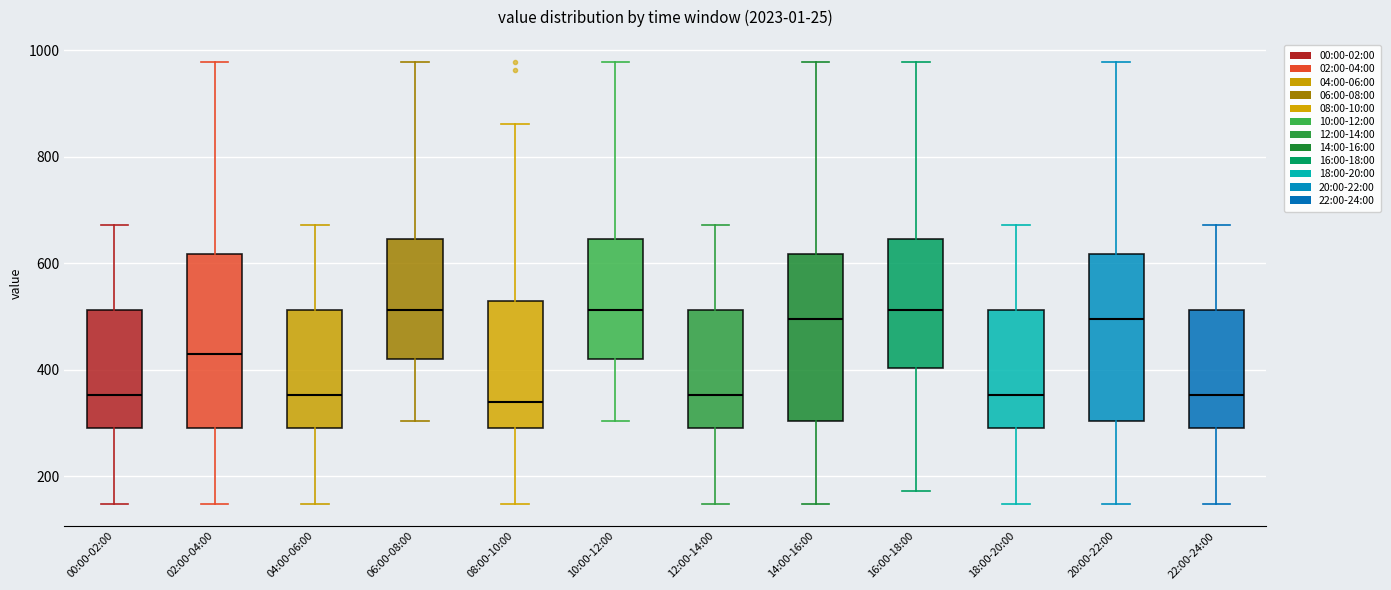

Reading left to right, transcribe this box plot: for each box, give where its median line is, the range the box spans, and where its two whiskers end, as read against the y-axis. The values are not printed on the chart, so give them approximately, as read against the axis.

00:00-02:00: median 360, box 300 to 520, whiskers 140 to 680
02:00-04:00: median 420, box 300 to 620, whiskers 140 to 980
04:00-06:00: median 360, box 300 to 520, whiskers 140 to 680
06:00-08:00: median 520, box 420 to 640, whiskers 300 to 980
08:00-10:00: median 340, box 300 to 520, whiskers 140 to 860
10:00-12:00: median 520, box 420 to 640, whiskers 300 to 980
12:00-14:00: median 360, box 300 to 520, whiskers 140 to 680
14:00-16:00: median 500, box 300 to 620, whiskers 140 to 980
16:00-18:00: median 520, box 400 to 640, whiskers 180 to 980
18:00-20:00: median 360, box 300 to 520, whiskers 140 to 680
20:00-22:00: median 500, box 300 to 620, whiskers 140 to 980
22:00-24:00: median 360, box 300 to 520, whiskers 140 to 680